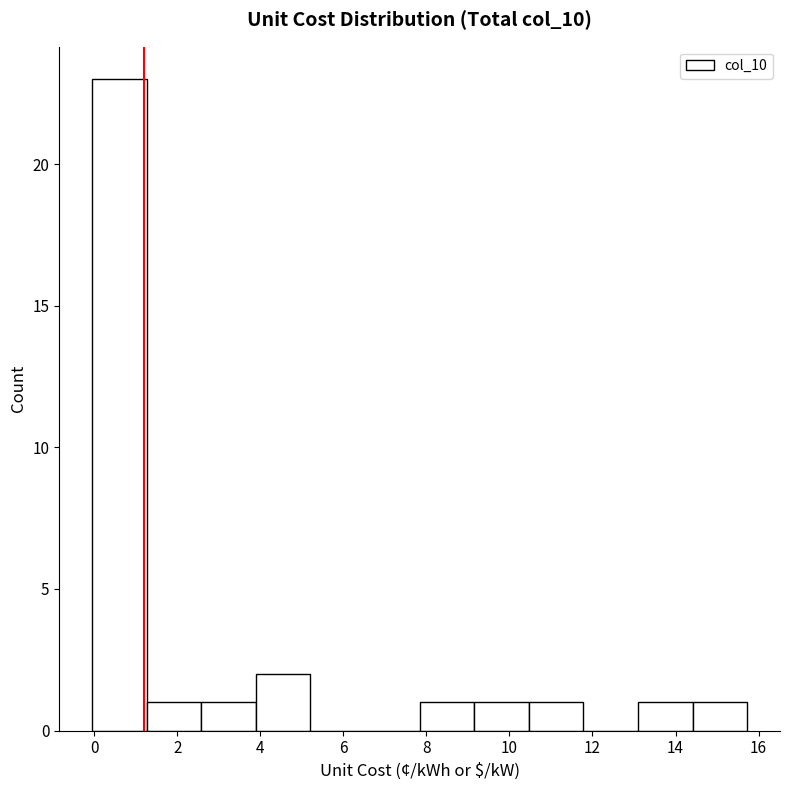

Which range on the x-axis has the tallest bar?

0.0 to 1.2